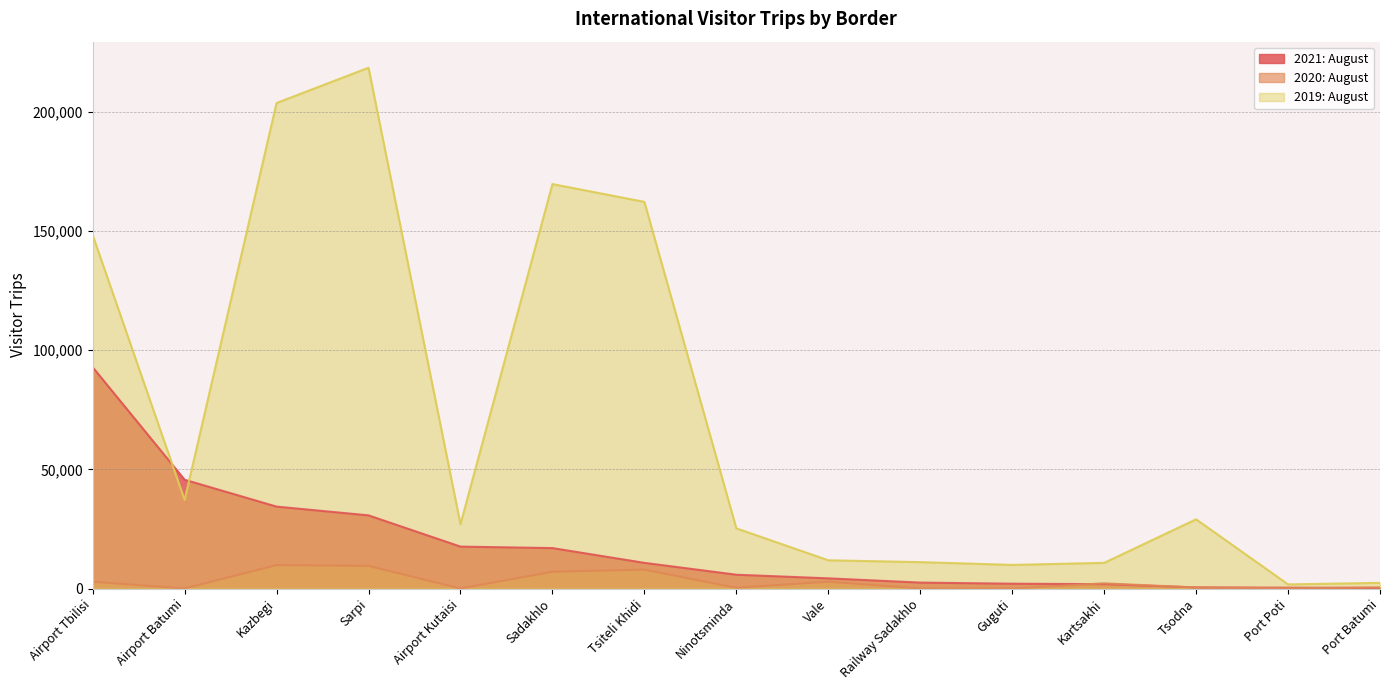

List the series in order of their peak value, lowest first.

2020: August, 2021: August, 2019: August